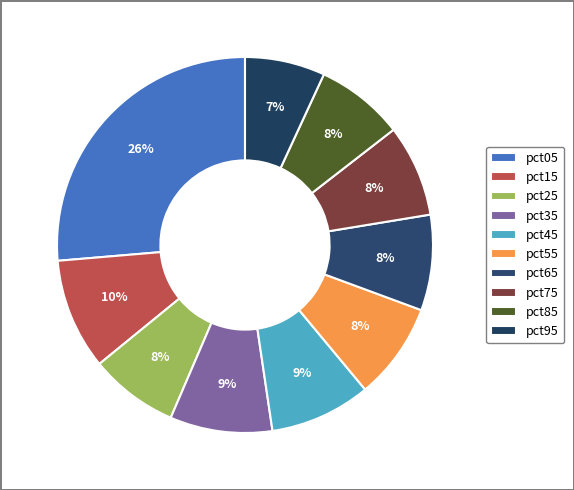

Count the number of slices in the pie.

10